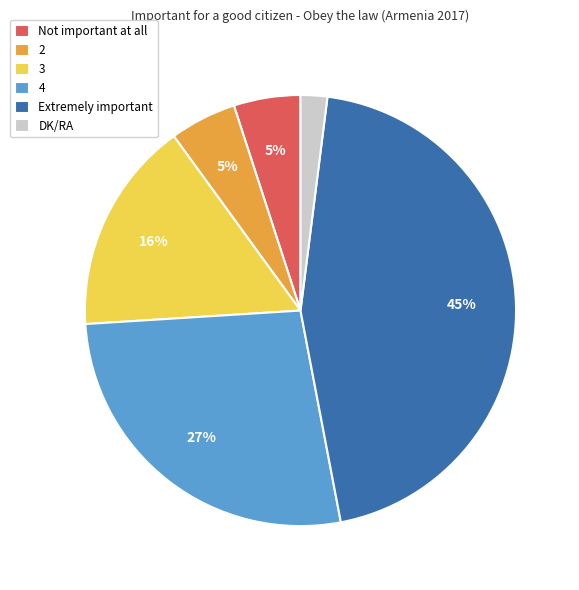

Between Extremely important and 4, which is larger?

Extremely important